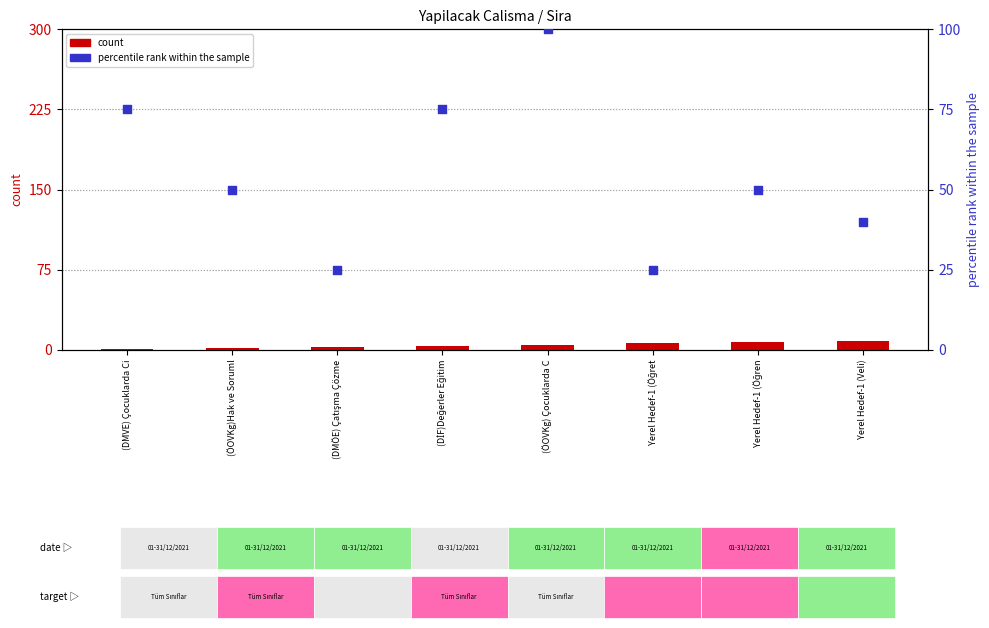

What is the total value across all series at (DMÖE) Çatışma Çözme?

28